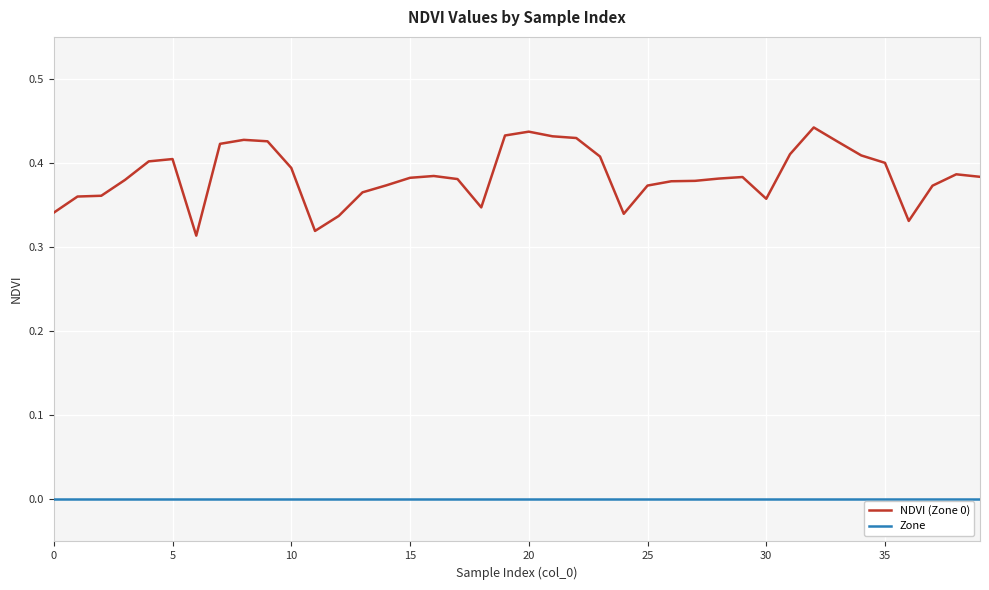

True or false: Zone and NDVI (Zone 0) intersect in this chart.

False